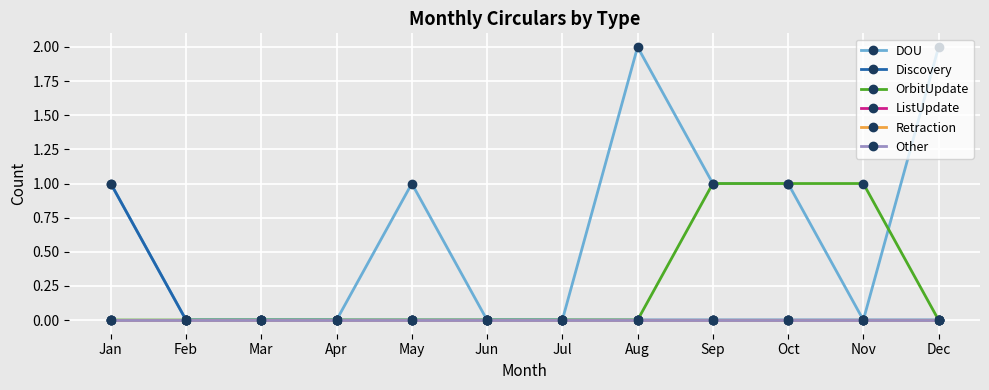

What is the difference between the highest and lowest values at Nov?

1